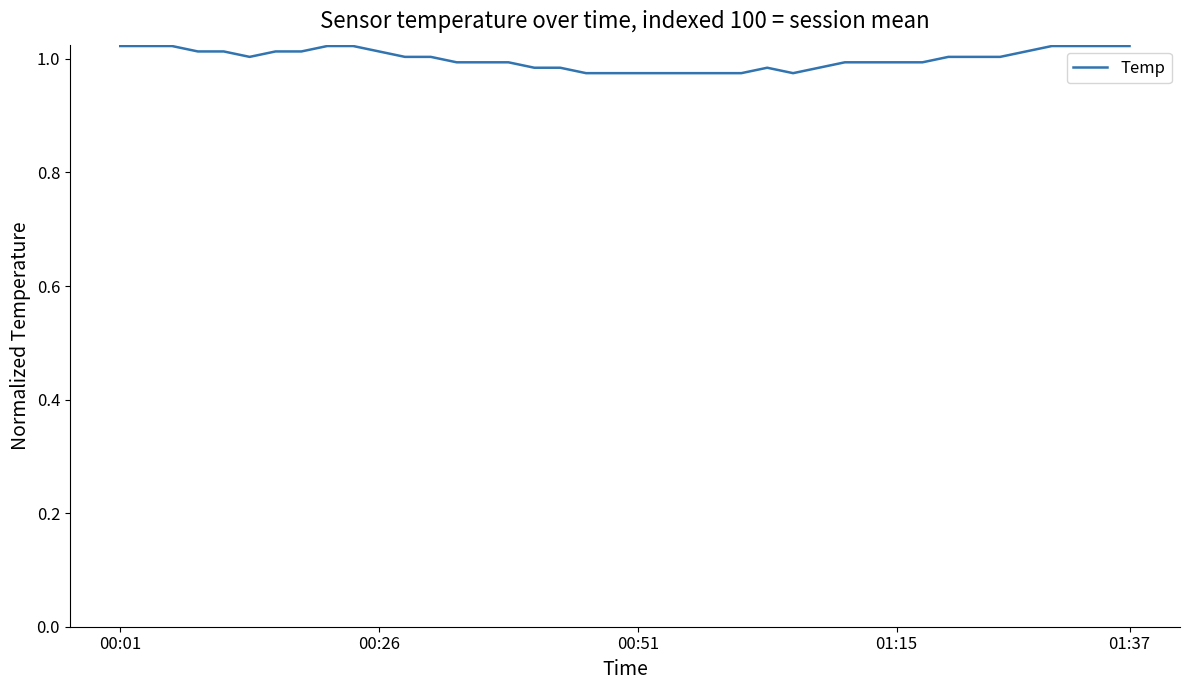

Is this an area chart (filled region under the line)?

No